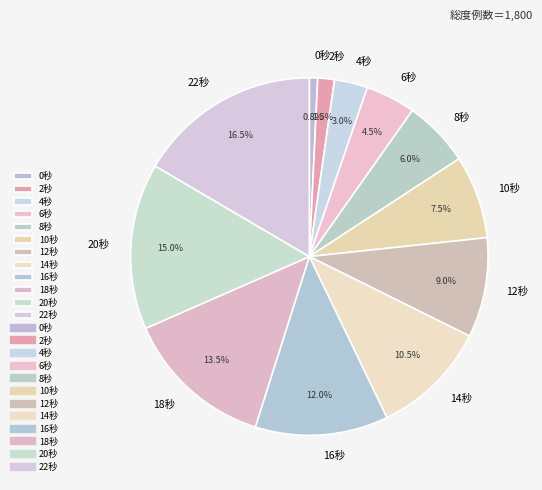

Does 8秒 account for over 50% of the chart?

No